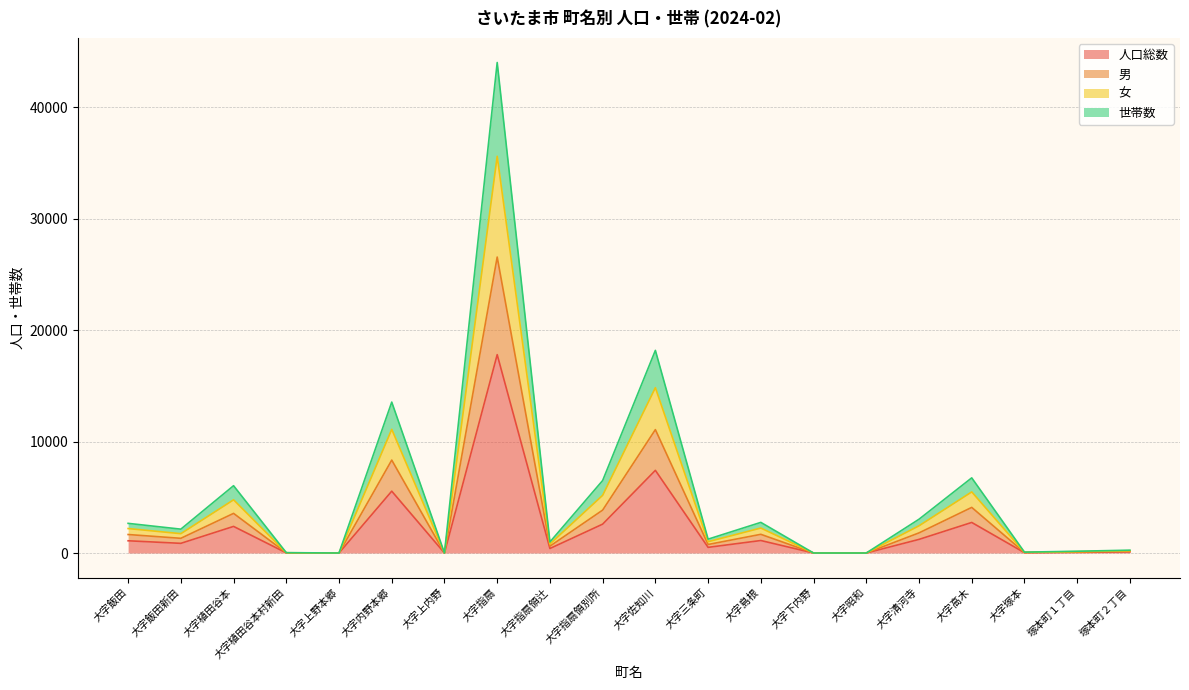

At which category is the sum across all series the highest?

大字指扇